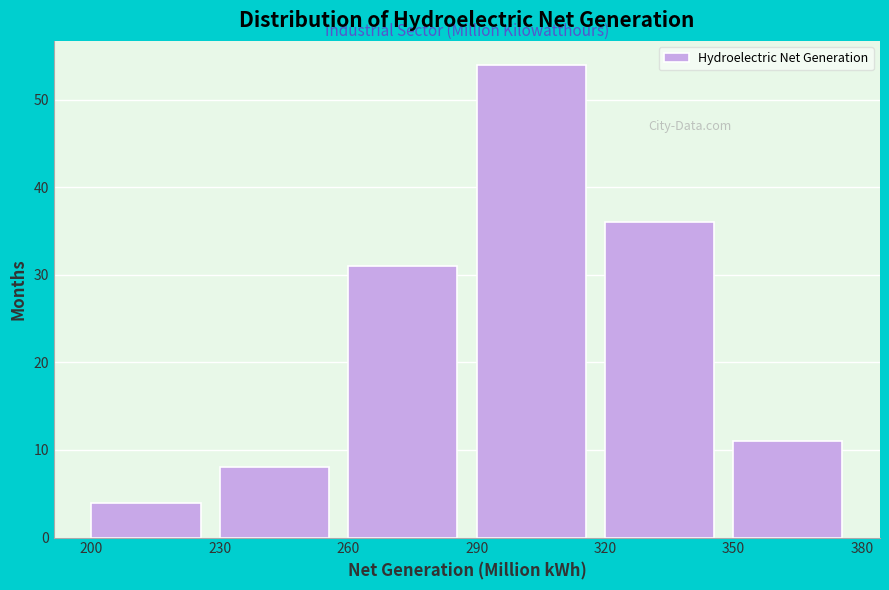

Reading left to right, list every bar in this chart as the range it spans on the x-axis followed by its height. The values are not printed on the chart, so give them approximately, as read against the axis.

200 to 230: 4
230 to 260: 8
260 to 290: 31
290 to 320: 54
320 to 350: 36
350 to 380: 11